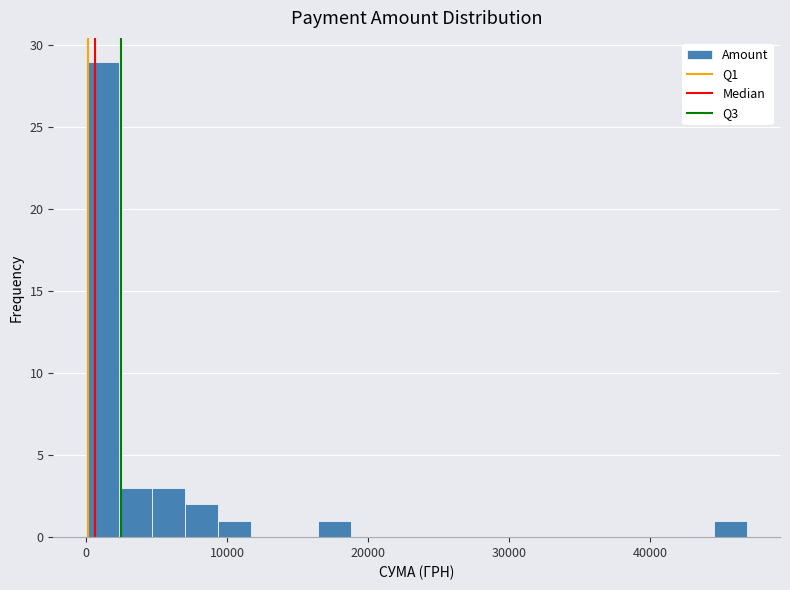

Around what value on the x-axis is the tallest bar? Give the approximate position of its centre, as read against the axis.

1000